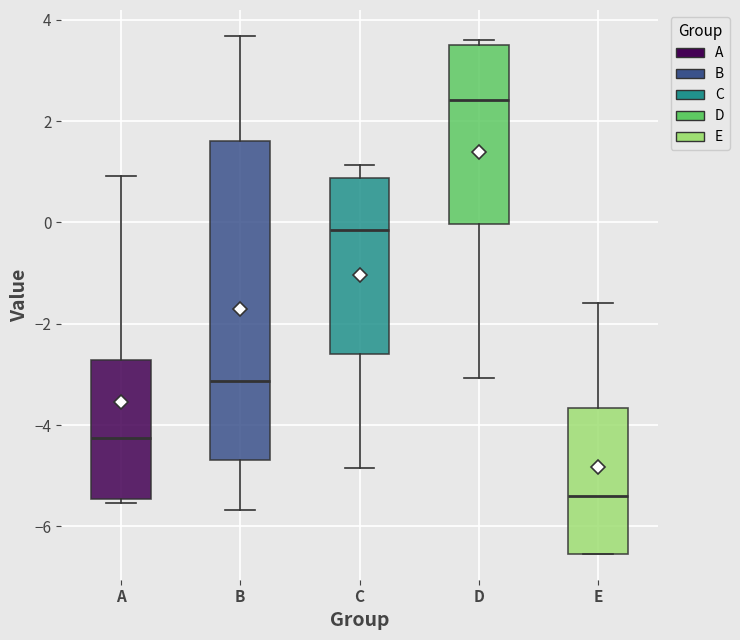

Reading left to right, read every box against the y-axis: the position of its median line, the range the box covers, and the ends of its whiskers. The values are not printed on the chart, so give them approximately, as read against the axis.

A: median -4.2, box -5.4 to -2.8, whiskers -5.6 to 1.0
B: median -3.2, box -4.6 to 1.6, whiskers -5.6 to 3.6
C: median -0.2, box -2.6 to 0.8, whiskers -4.8 to 1.2
D: median 2.4, box 0.0 to 3.6, whiskers -3.0 to 3.6 (just above the box's upper edge)
E: median -5.4, box -6.6 to -3.6, whiskers -6.6 to -1.6